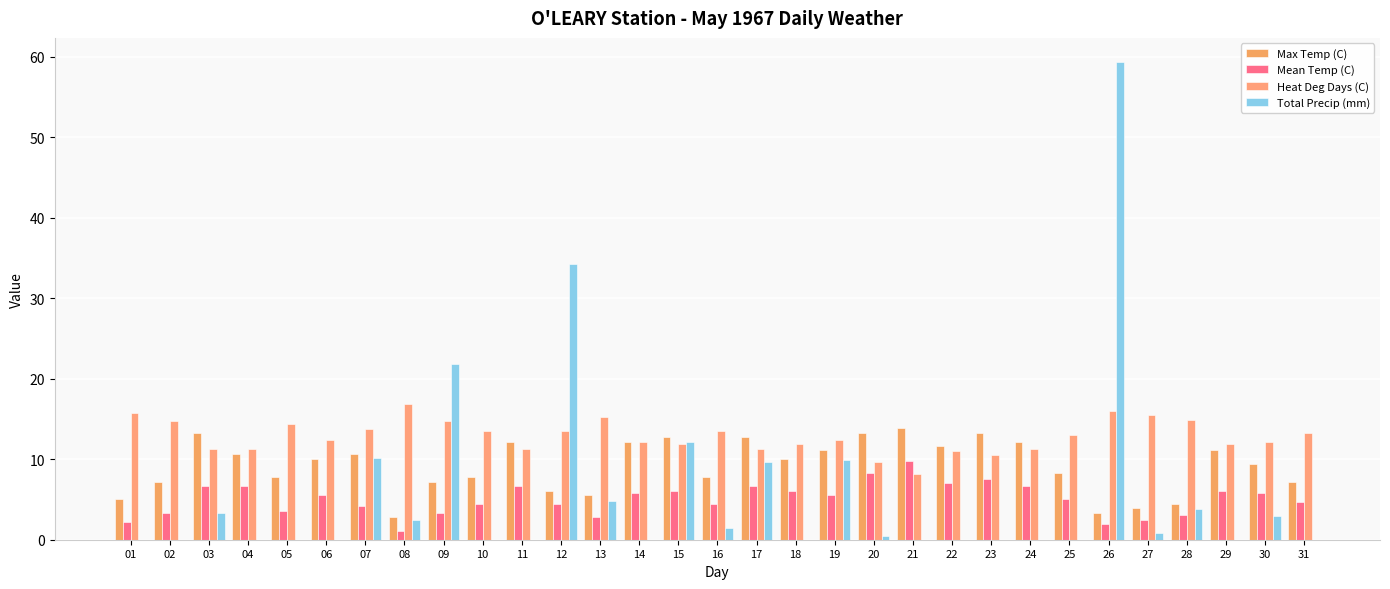

What is the difference between the second highest and second lowest values in the Max Temp (C) series?

10.0